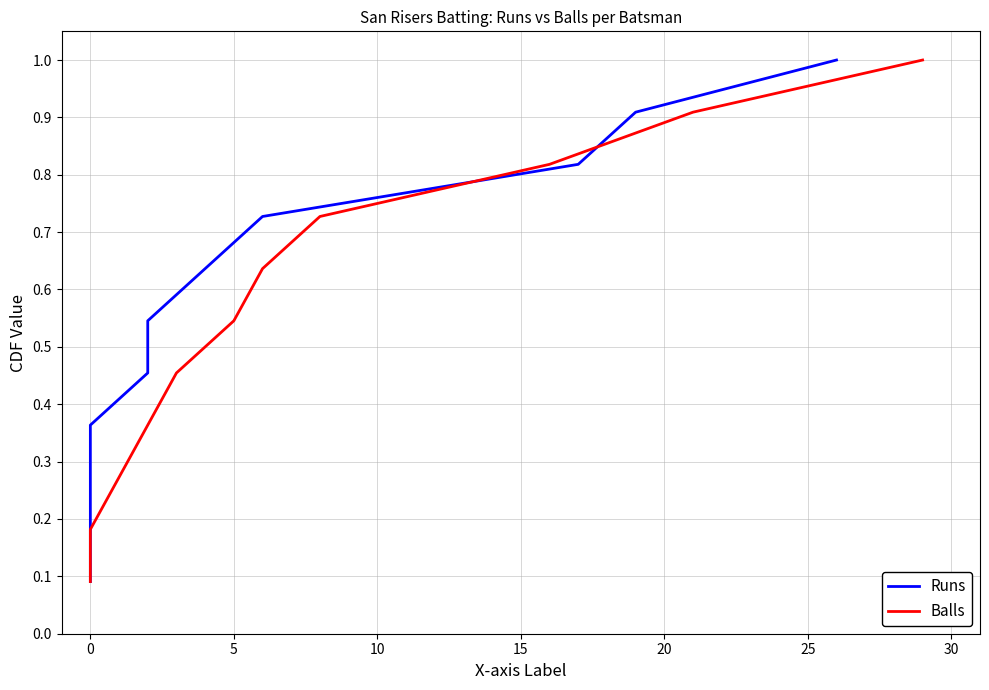

What is the sum of all Balls values?

6.0